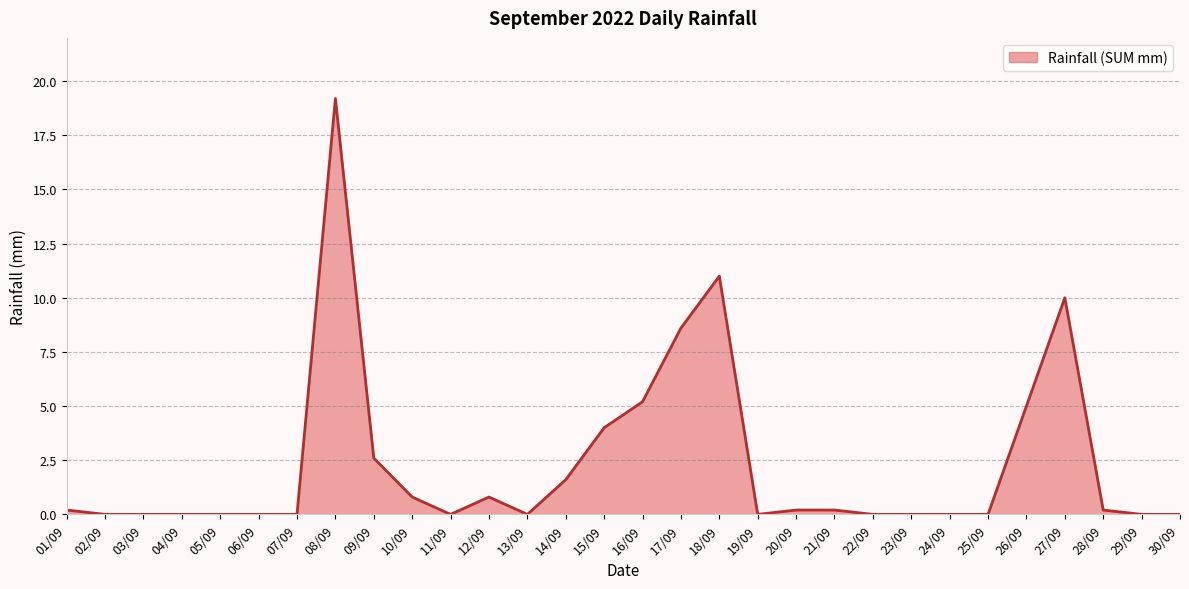

What is the change in value from 11/09 to 12/09?

+0.8